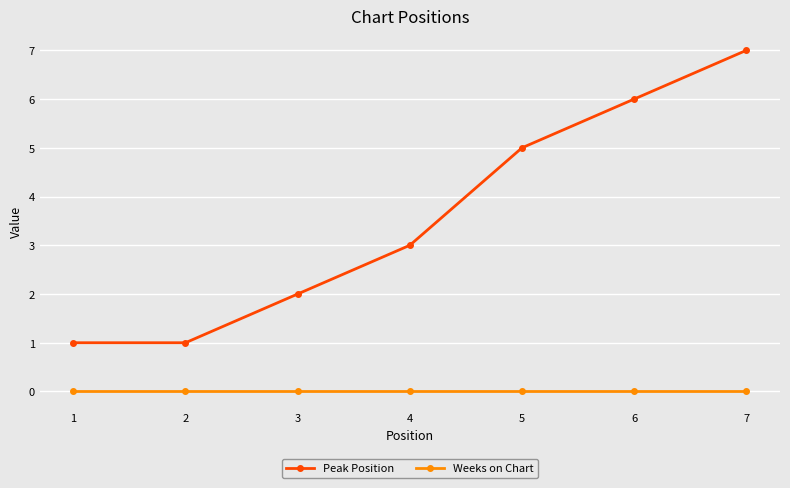

True or false: Peak Position has more than 0 interior local peaks.

False